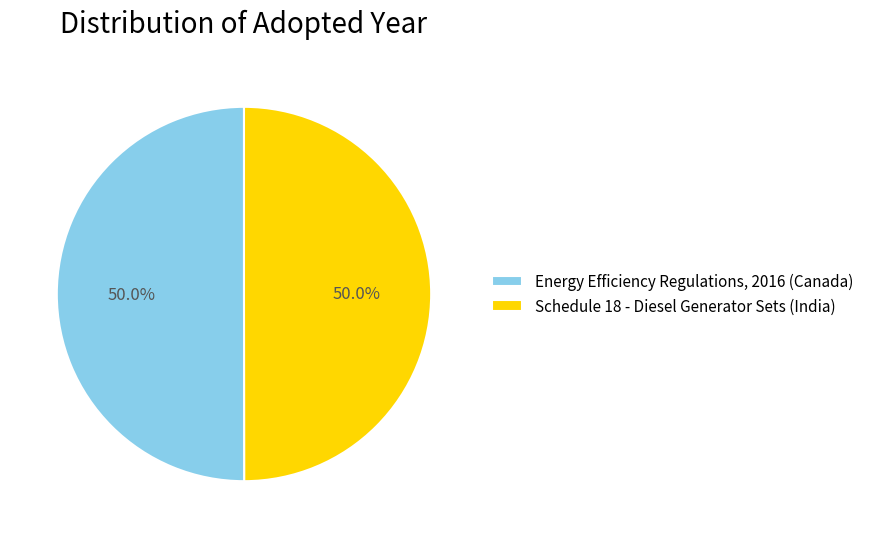

True or false: Schedule 18 - Diesel Generator Sets (India) accounts for 56% of the total.

False